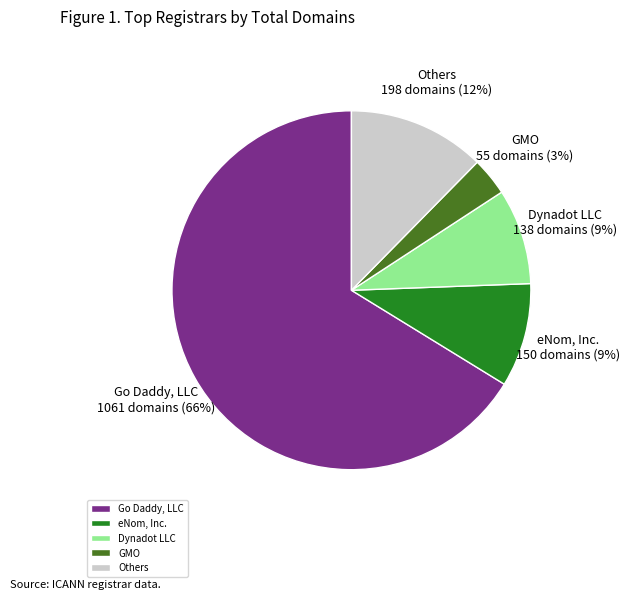

Which category accounts for the majority?

Go Daddy, LLC